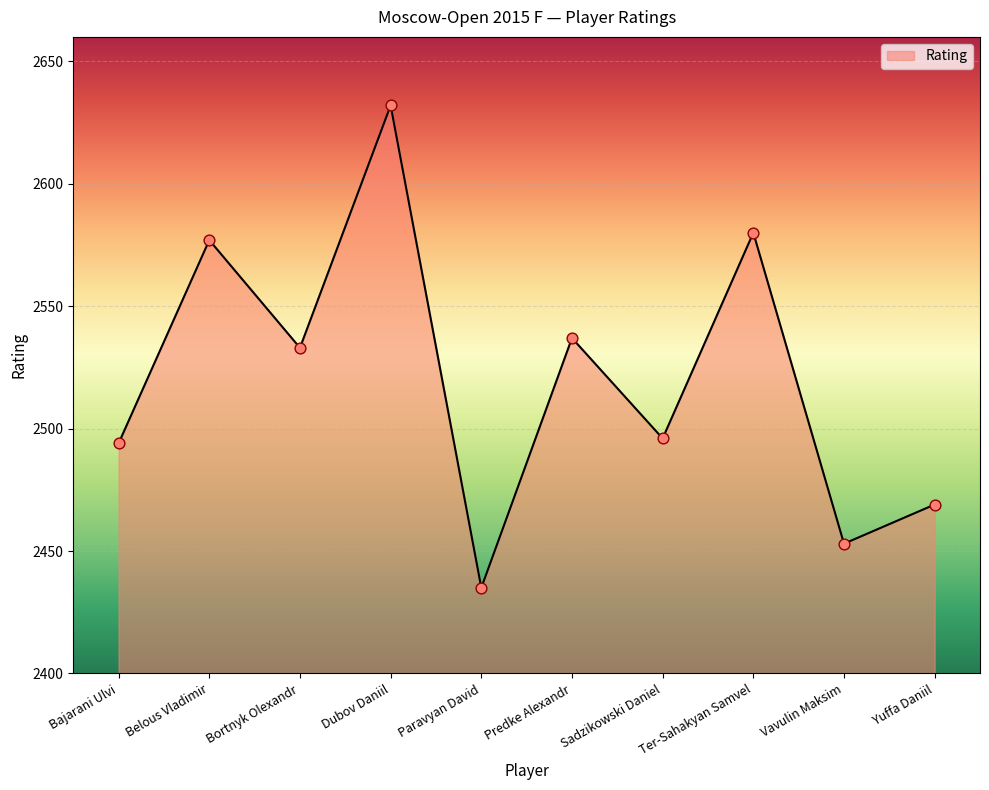

What is the change in value from Paravyan David to Ter-Sahakyan Samvel?

+145